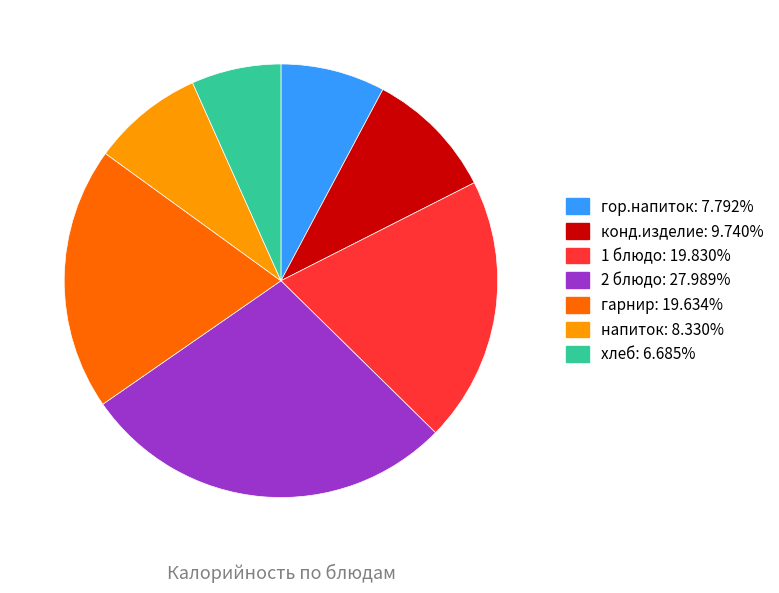

Does хлеб represent more than half of the total?

No